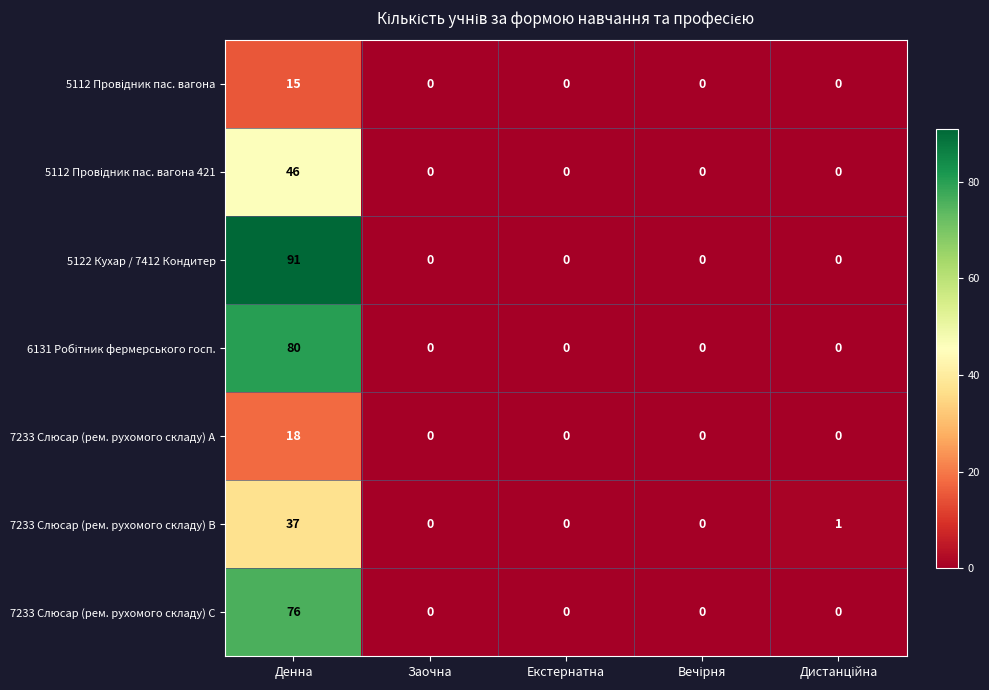

What is the maximum value for 5122 Кухар / 7412 Кондитер?

91